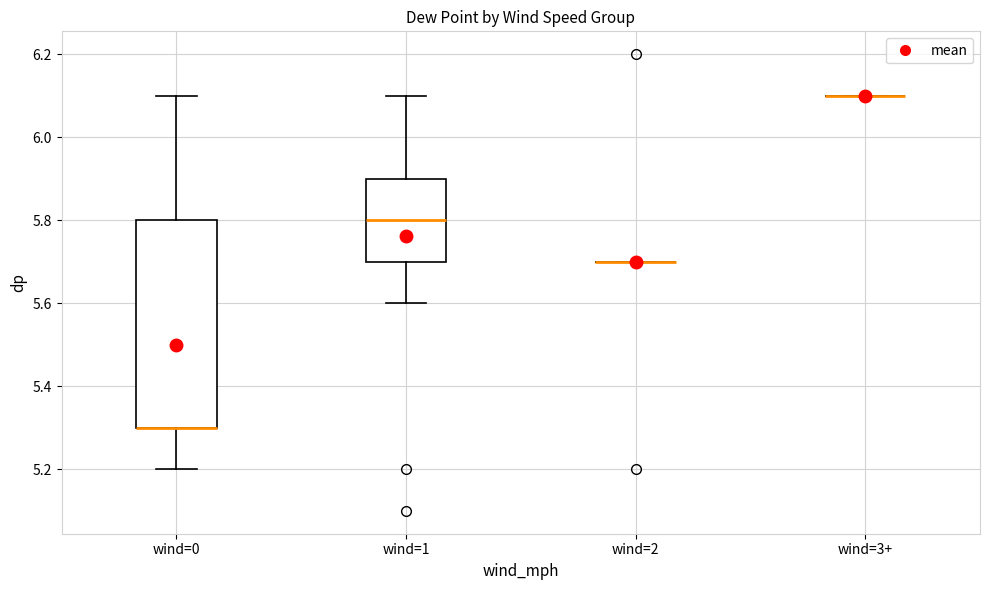

Which box is the tallest, from its lower edge to its upper edge?

wind=0